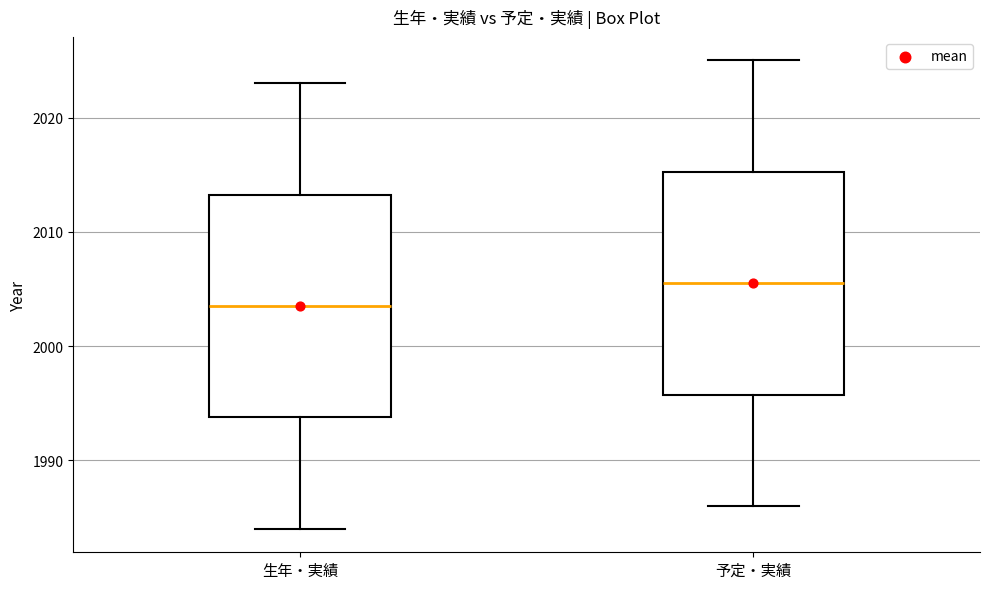

Reading left to right, read every box against the y-axis: the position of its median line, the range the box covers, and the ends of its whiskers. The values are not printed on the chart, so give them approximately, as read against the axis.

生年・実績: median 2004, box 1994 to 2013, whiskers 1984 to 2023
予定・実績: median 2006, box 1996 to 2015, whiskers 1986 to 2025